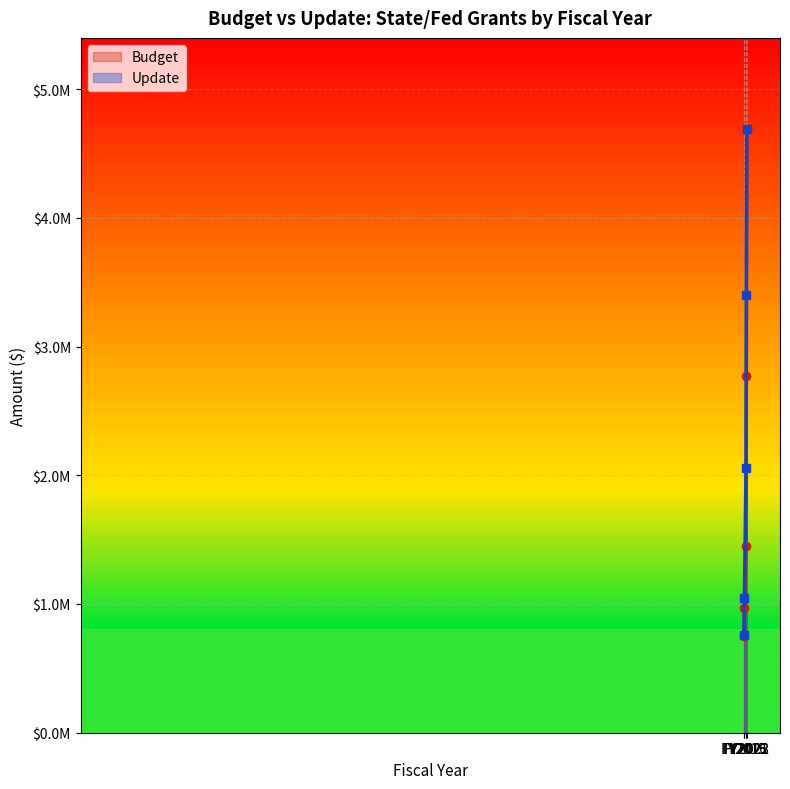

True or false: Budget and Update intersect in this chart.

False